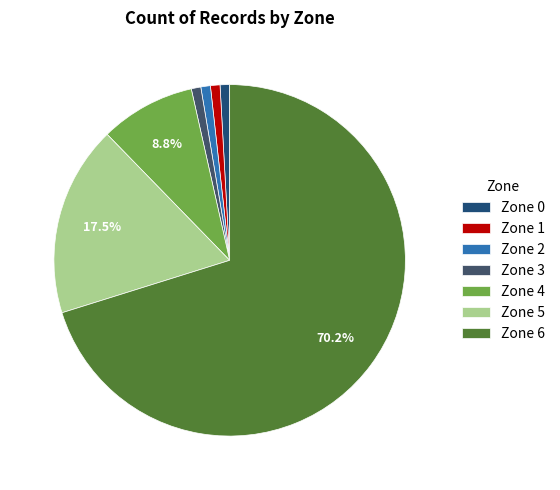

To the nearest percent, what percentage of the pie is Zone 1?

1%